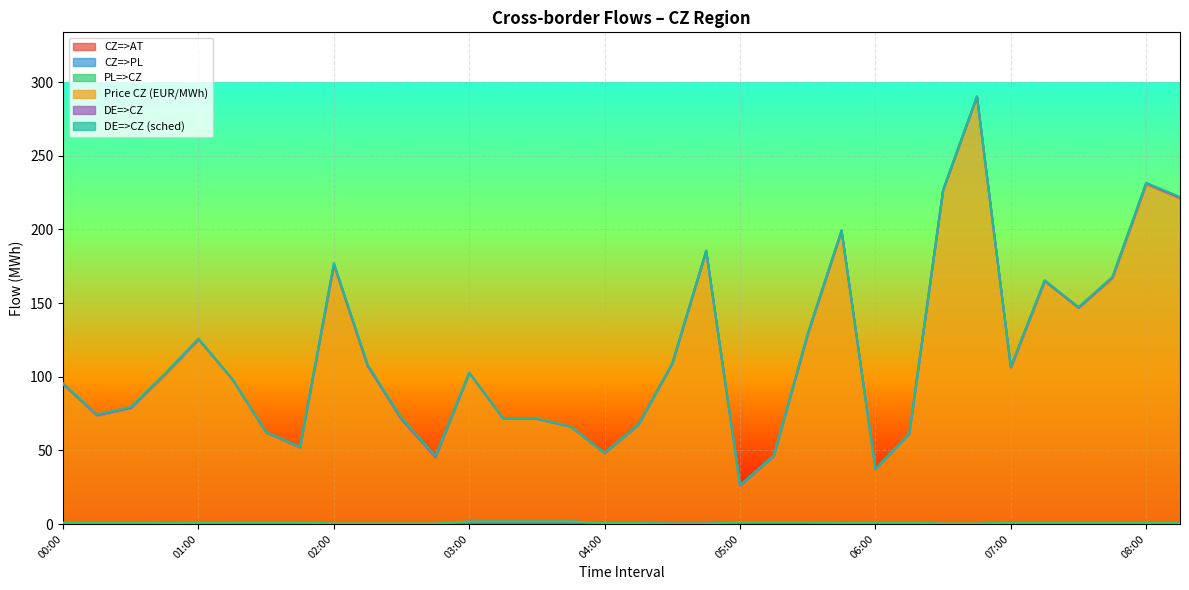

What is the greatest value displayed?

289.9